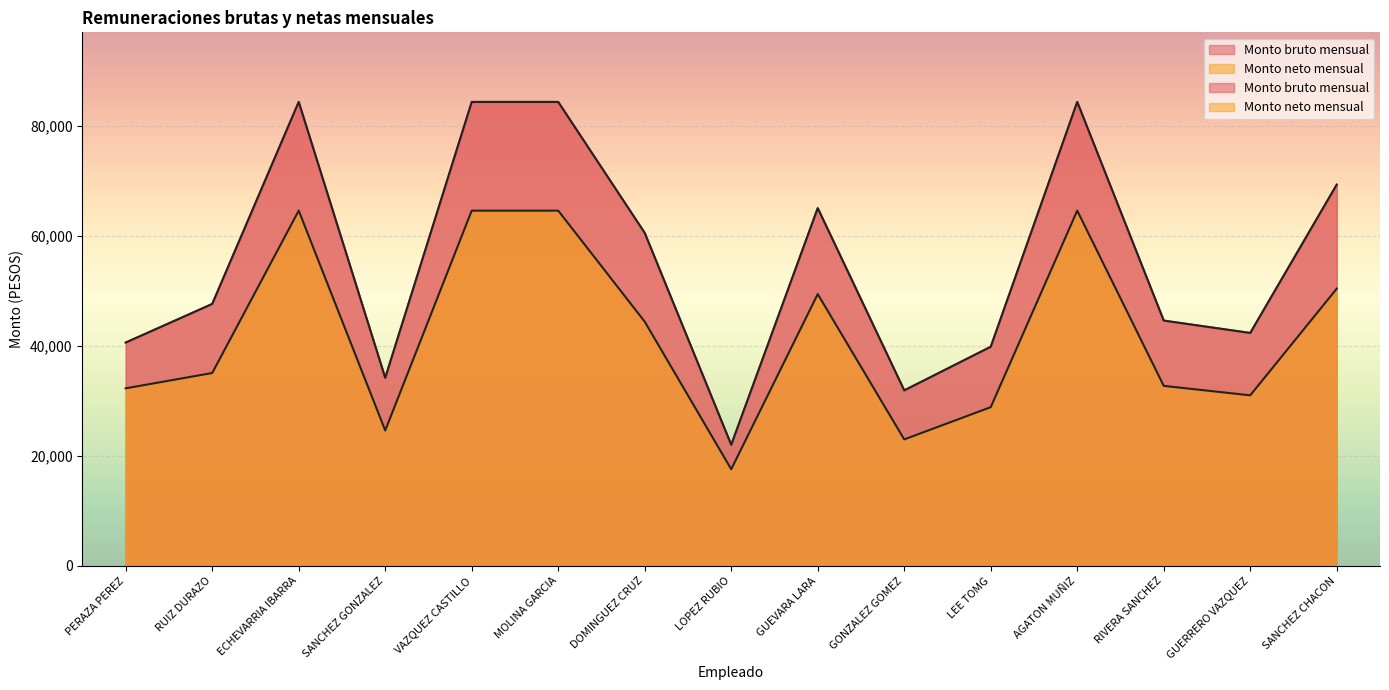

What is the greatest value displayed?

84289.5